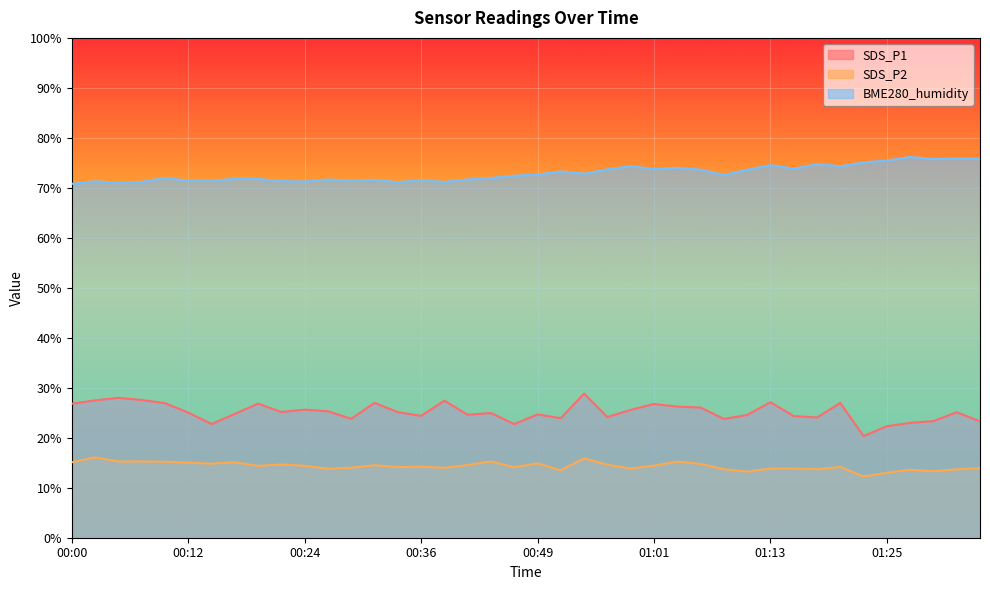

What is the value of the BME280_humidity point at the 18th from the left?

71.7